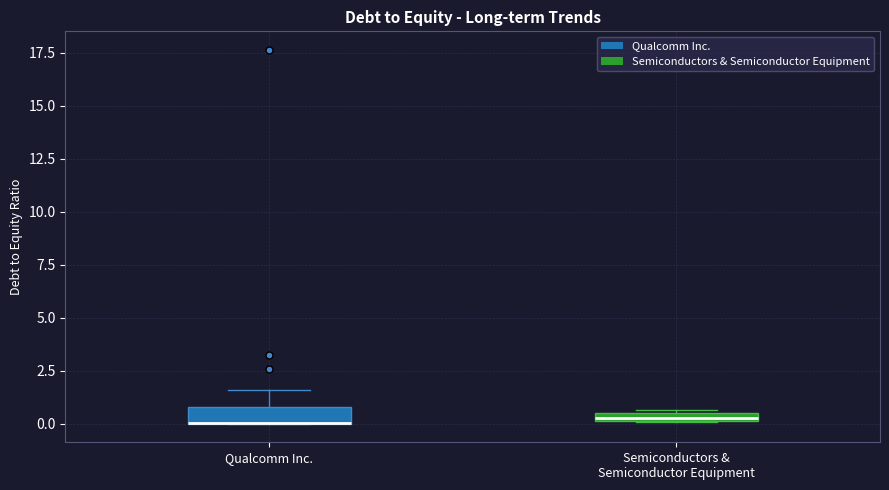

Where does the upper whisker of the box for Qualcomm Inc. end on the y-axis? The values are not printed on the chart, so give them approximately, as read against the axis.

1.5